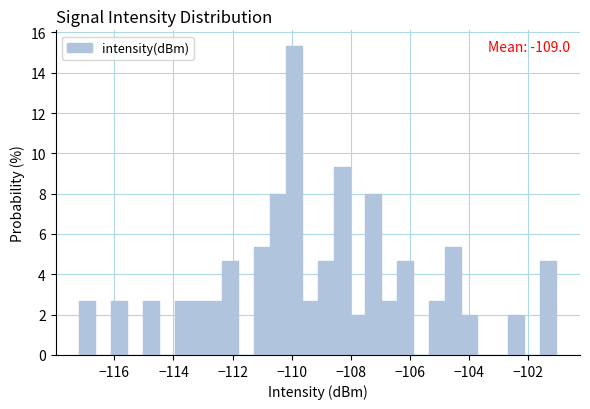

Read against the x-axis, roughly where is the centre of the tallest bar?

-110.0